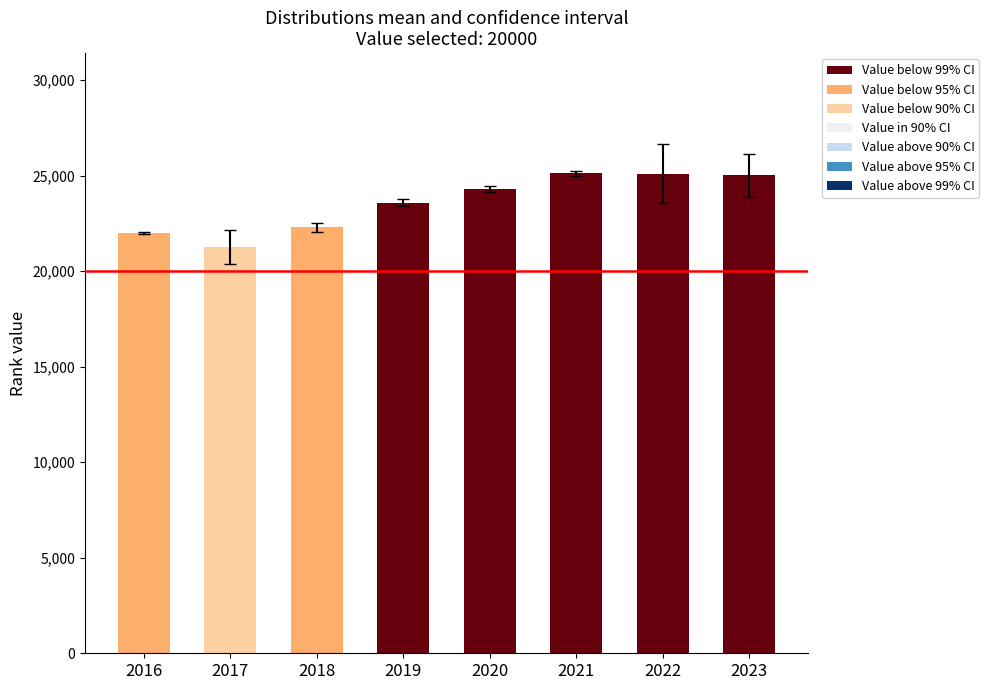

Approximately how many times larger is the value at 2020 compared to 2021?

1.0